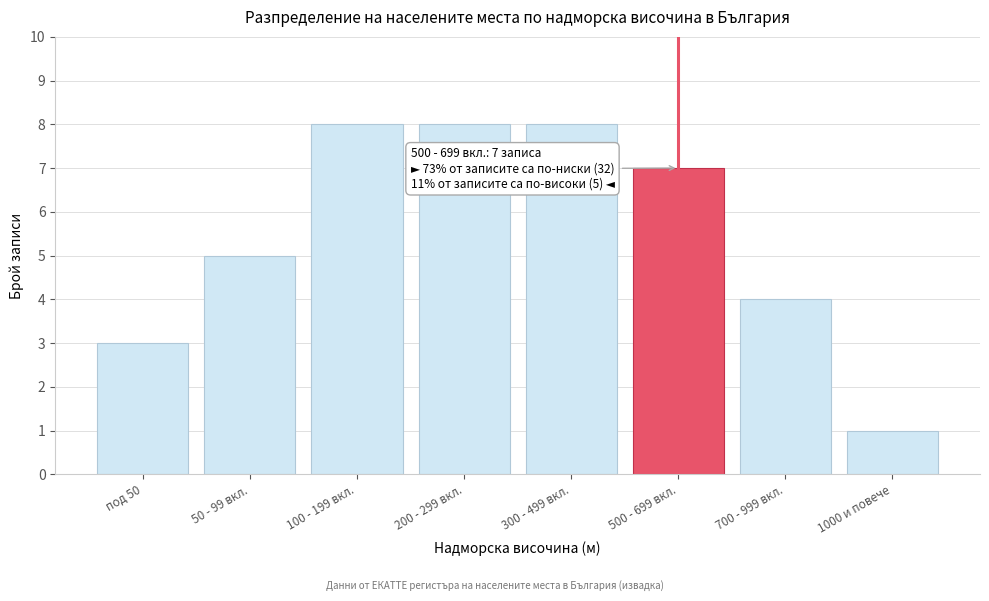

Reading left to right, list all the values displayed in this chart.

под 50=3	50 - 99 вкл.=5	100 - 199 вкл.=8	200 - 299 вкл.=8	300 - 499 вкл.=8	500 - 699 вкл.=7	700 - 999 вкл.=4	1000 и повече=1